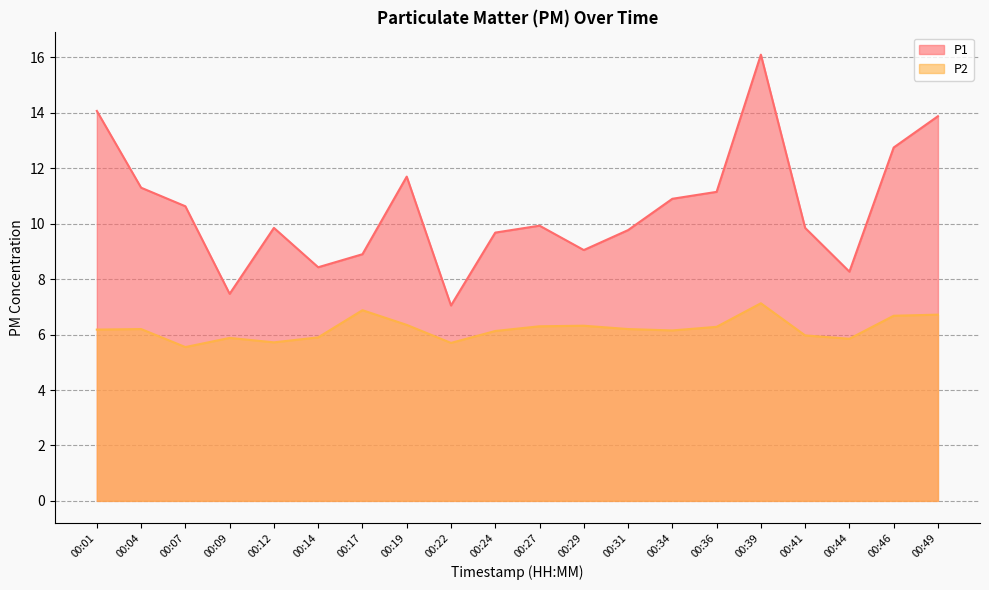

True or false: P2 and P1 cross at least once.

False